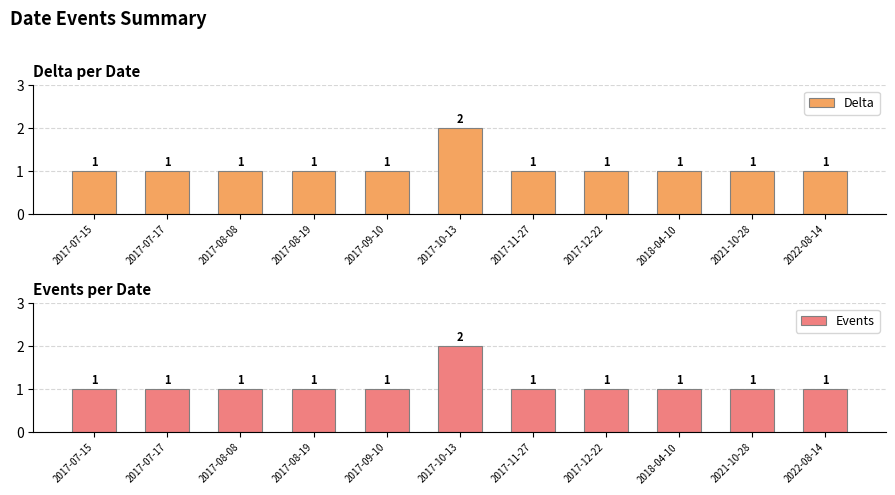

What is the average value of the Events series?

1